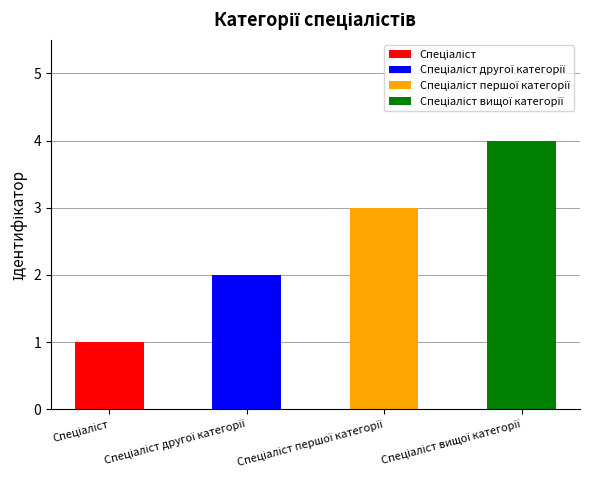

What is the smallest value displayed?

1